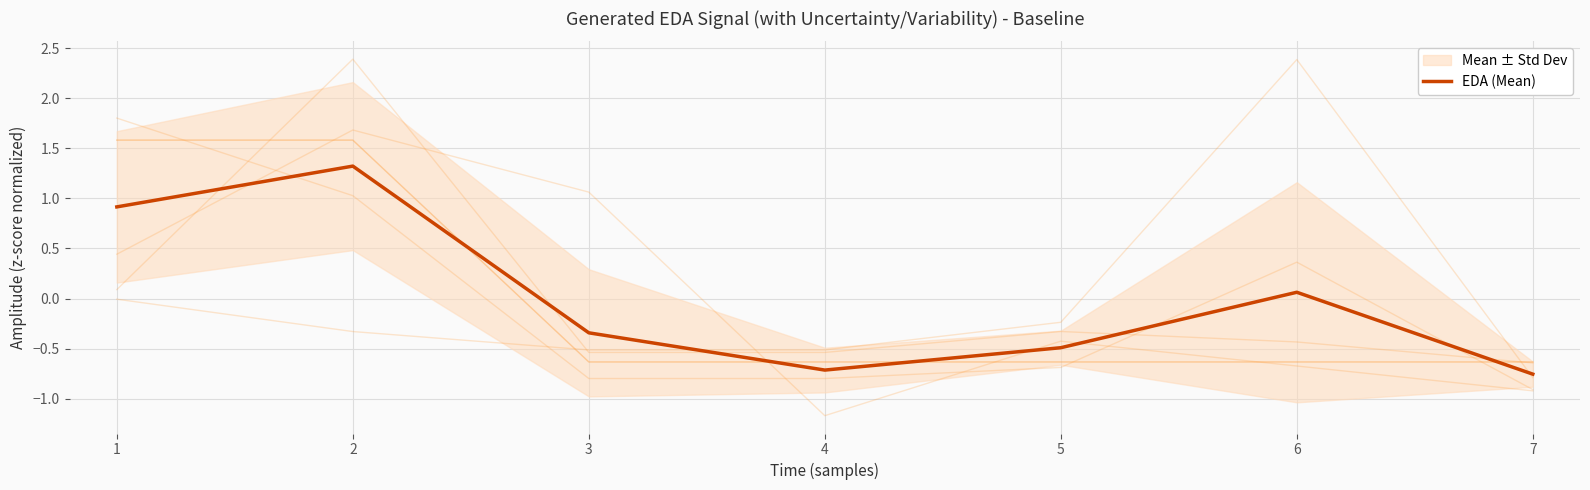

True or false: EDA (Mean) has a value of -0.3 at 4.

False